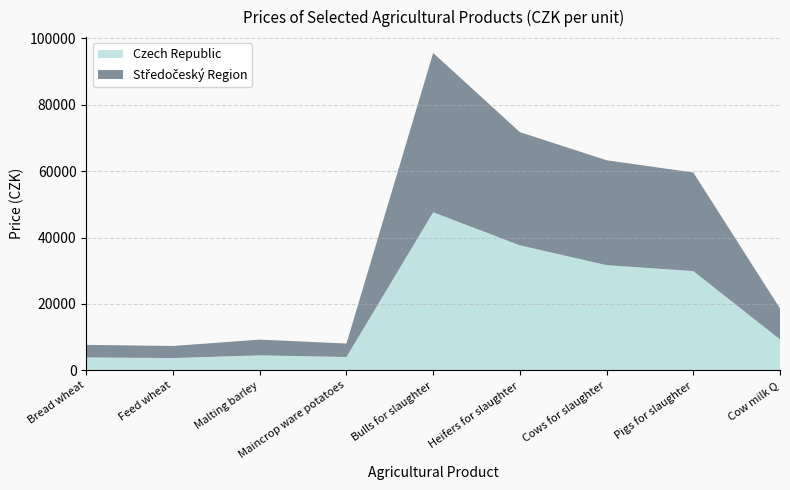

Reading right to left, list all the values displayed in this chart.

Czech Republic: Cow milk Q=9312	Pigs for slaughter=29893	Cows for slaughter=31679	Heifers for slaughter=37659	Bulls for slaughter=47609	Maincrop ware potatoes=3999	Malting barley=4503	Feed wheat=3680	Bread wheat=3877
Středočeský Region: Cow milk Q=9329	Pigs for slaughter=29707	Cows for slaughter=31602	Heifers for slaughter=34102	Bulls for slaughter=48009	Maincrop ware potatoes=4056	Malting barley=4738	Feed wheat=3640	Bread wheat=3778